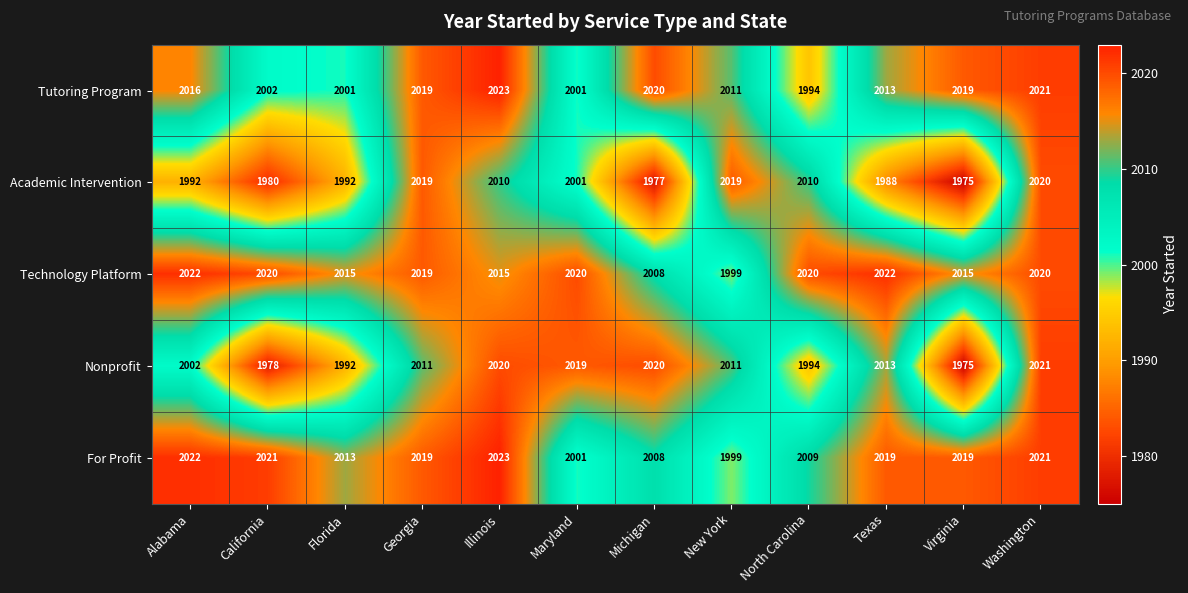

Which series has the largest total across all categories?

Technology Platform